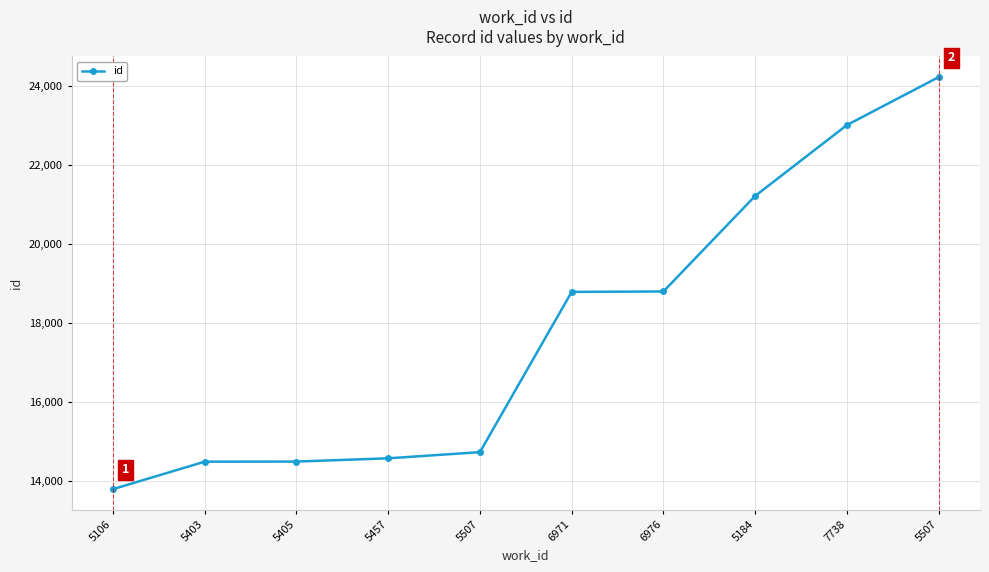

Which label corresponds to the largest value in the chart?

5507